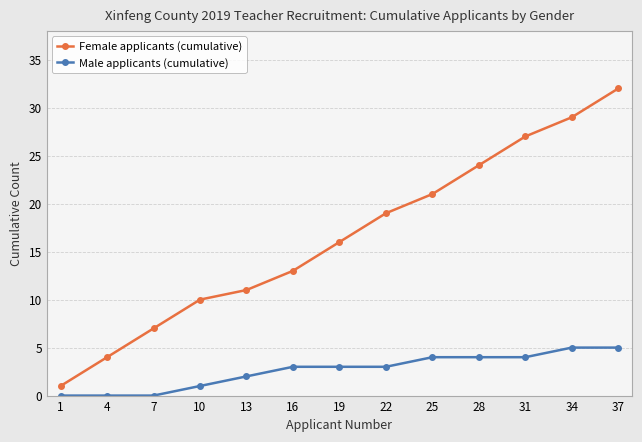

Reading left to right, what are all the values shown in this chart?

Female applicants (cumulative): 1=1	4=4	7=7	10=10	13=11	16=13	19=16	22=19	25=21	28=24	31=27	34=29	37=32
Male applicants (cumulative): 1=0	4=0	7=0	10=1	13=2	16=3	19=3	22=3	25=4	28=4	31=4	34=5	37=5